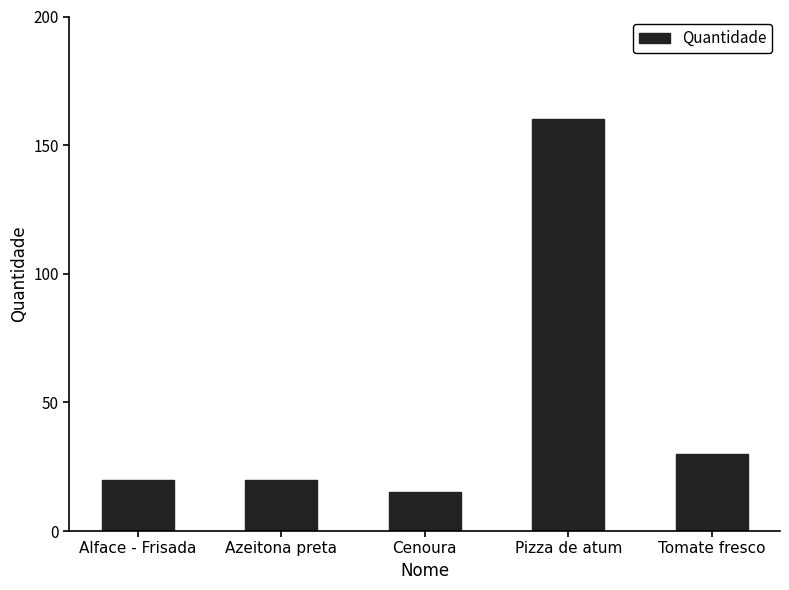

Are the bars grouped side by side (vs. stacked)?

No